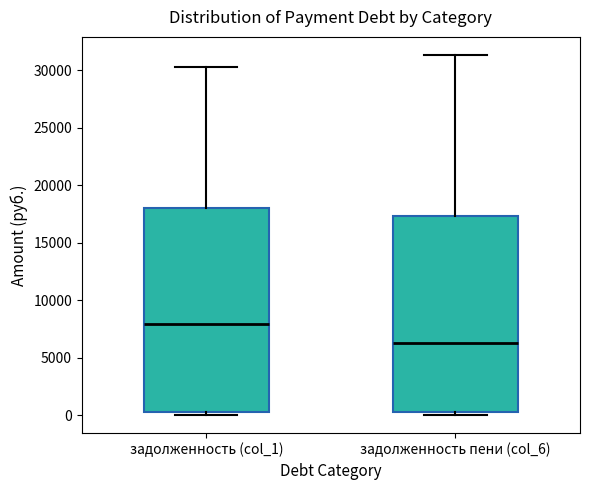

Reading left to right, read every box against the y-axis: the position of its median line, the range the box covers, and the ends of its whiskers. The values are not printed on the chart, so give them approximately, as read against the axis.

задолженность (col_1): median 8000, box 500 to 18000, whiskers 0 to 30500
задолженность пени (col_6): median 6000, box 500 to 17500, whiskers 0 to 31500